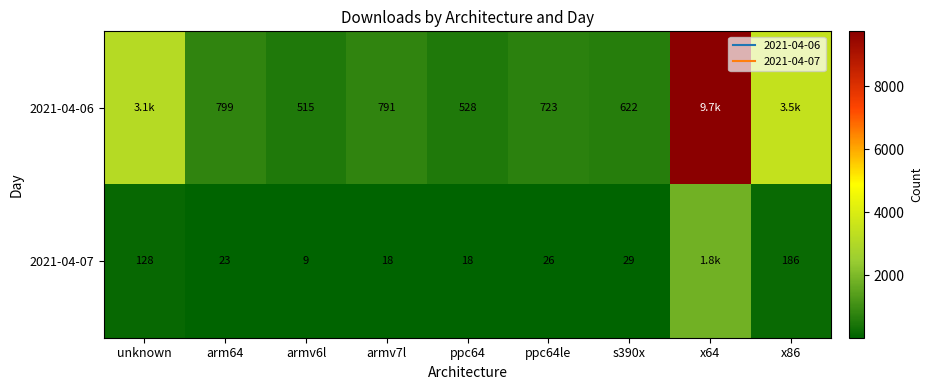

Rank the series by their maximum value, from highest to lowest.

2021-04-06, 2021-04-07